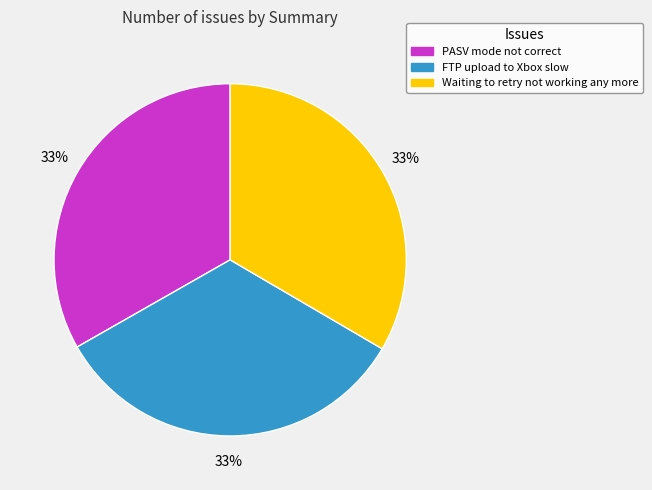

Count the number of slices in the pie.

3